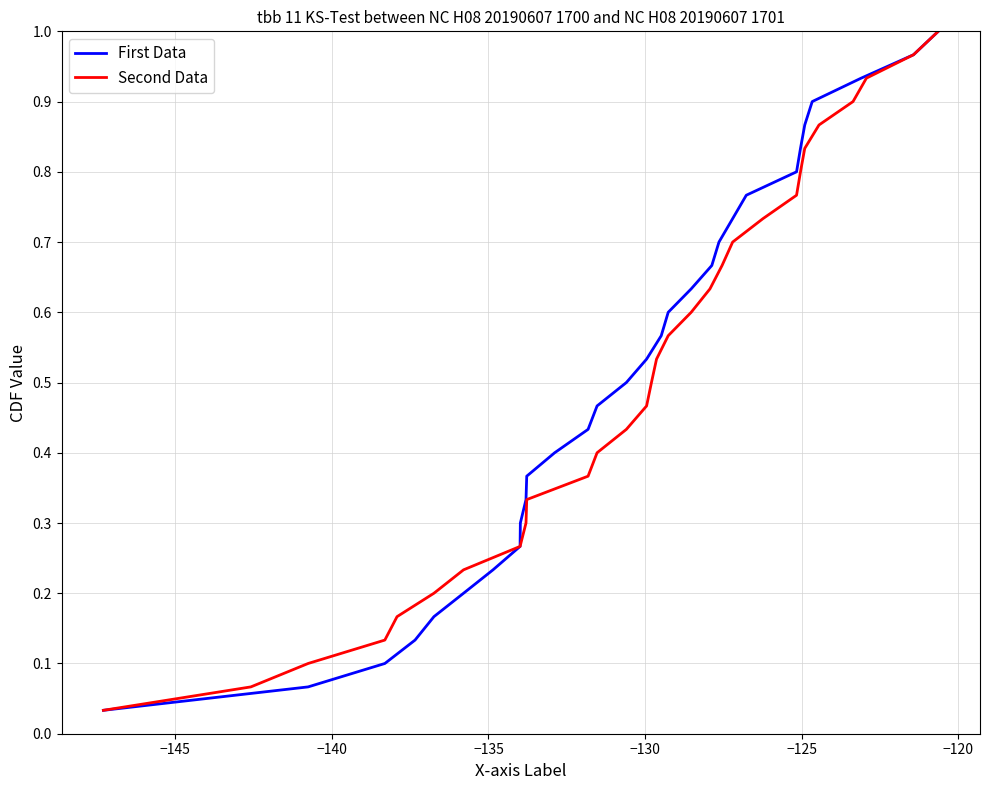

True or false: Second Data has more than 0 interior local peaks.

False